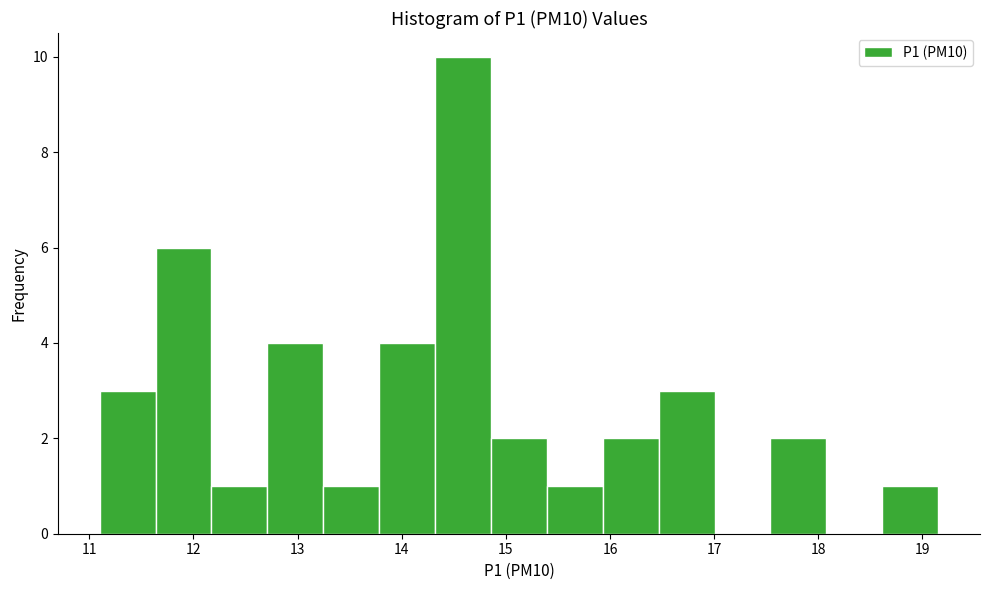

Which range on the x-axis has the tallest bar?

14.3 to 14.9